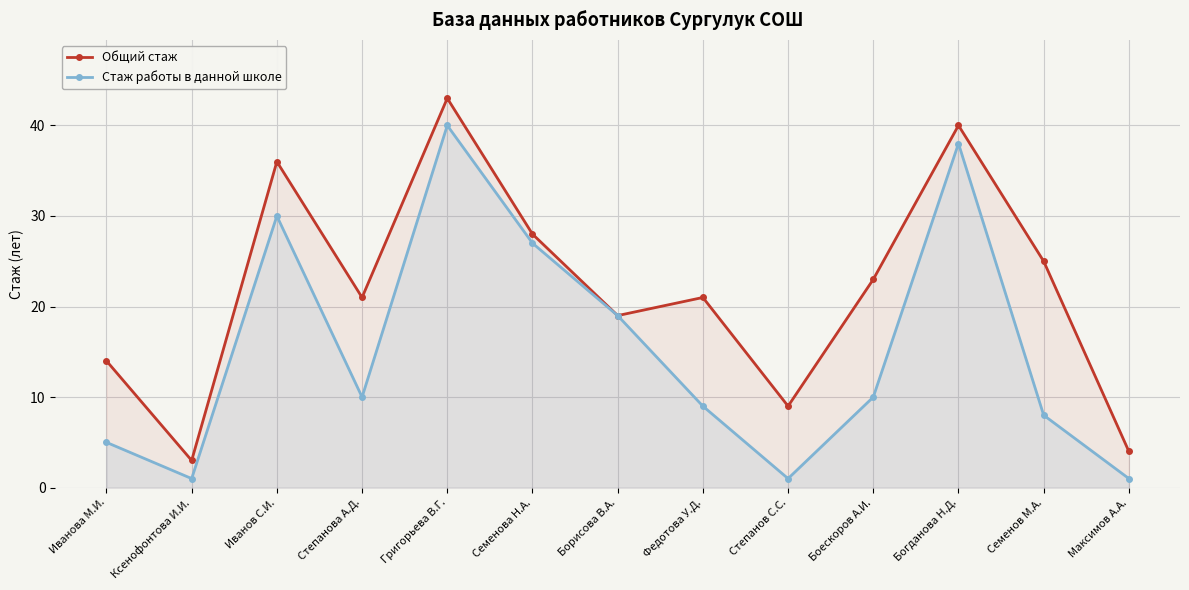

Rank the series by their maximum value, from highest to lowest.

Общий стаж, Стаж работы в данной школе